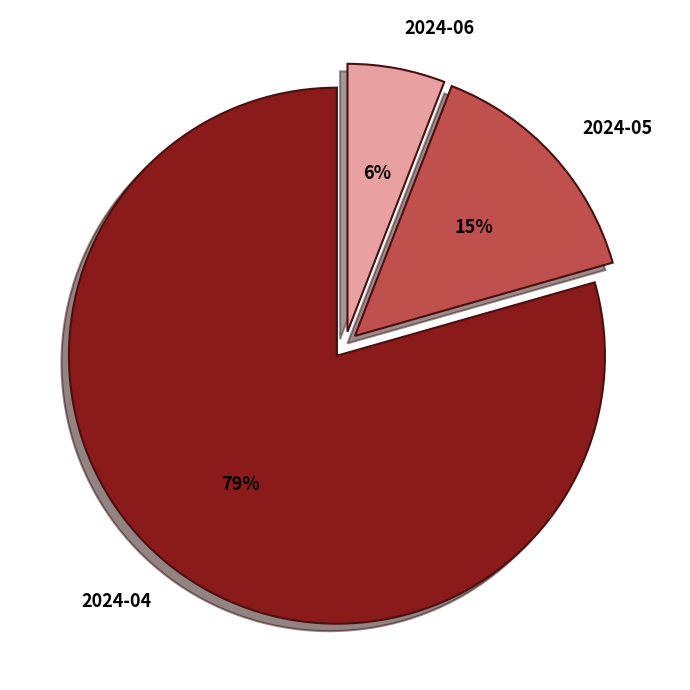

What is the smallest slice in the pie chart?

2024-06